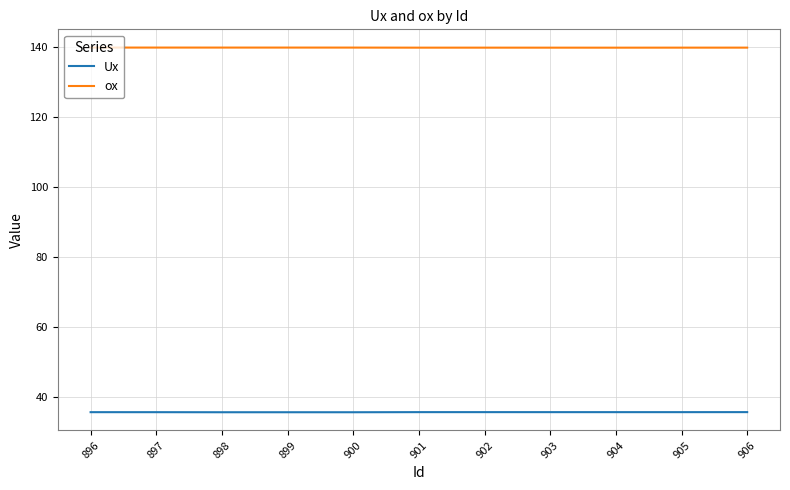

What are all the series names shown in the legend?

Ux, ox